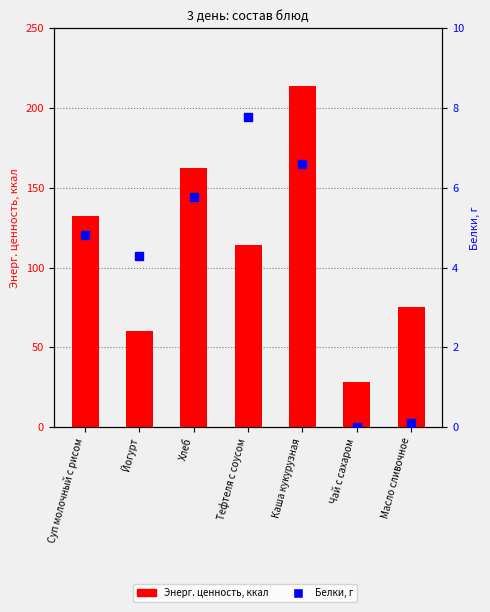

Which series has the largest Y range (max minus min)?

Энерг. ценность, ккал